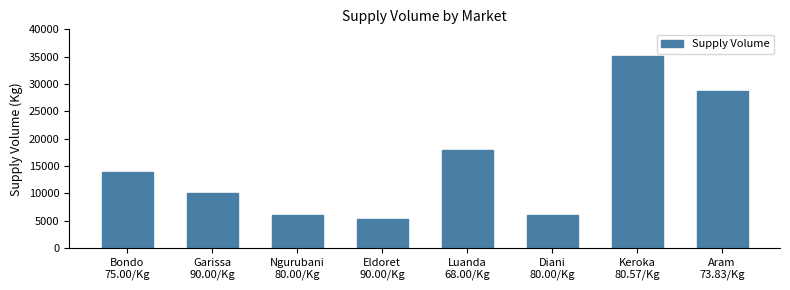

Which has a higher value, Aram
73.83/Kg or Keroka
80.57/Kg?

Keroka
80.57/Kg